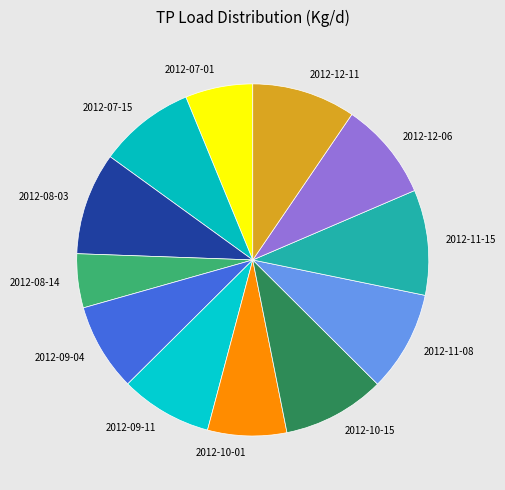

Does any single category account for the majority?

No